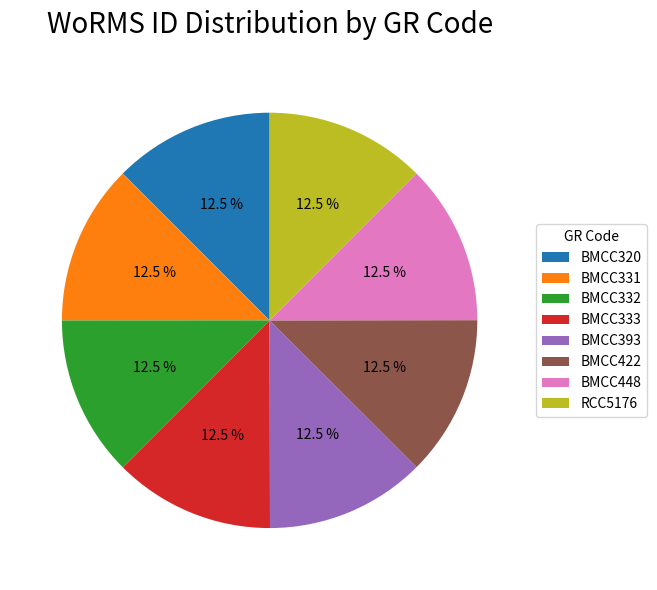

To the nearest percent, what is the combined percentage of BMCC332 and BMCC331?

25%